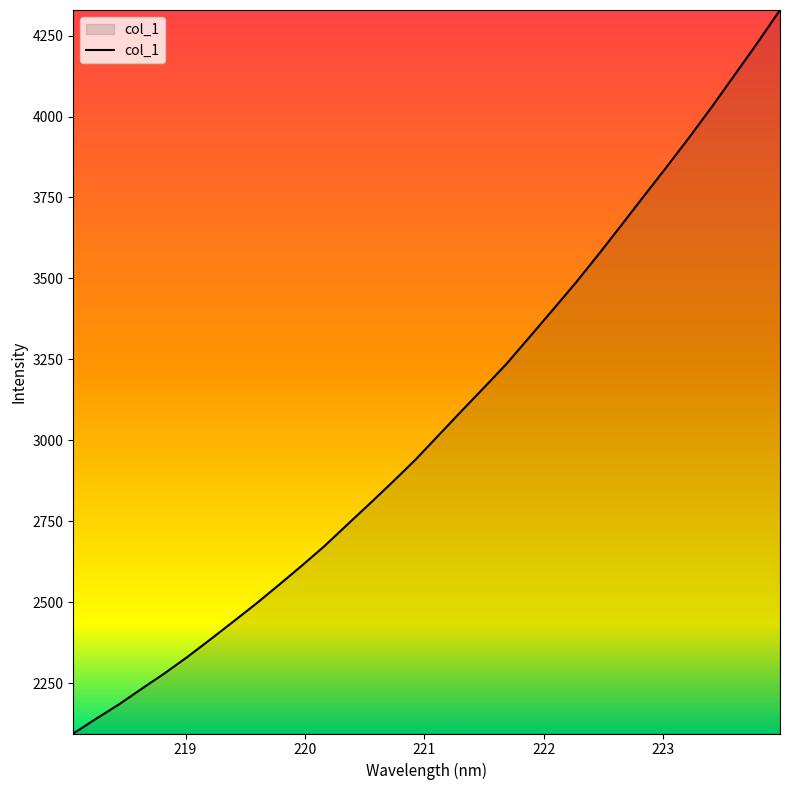

What is the difference between the maximum and minimum values?

2234.3